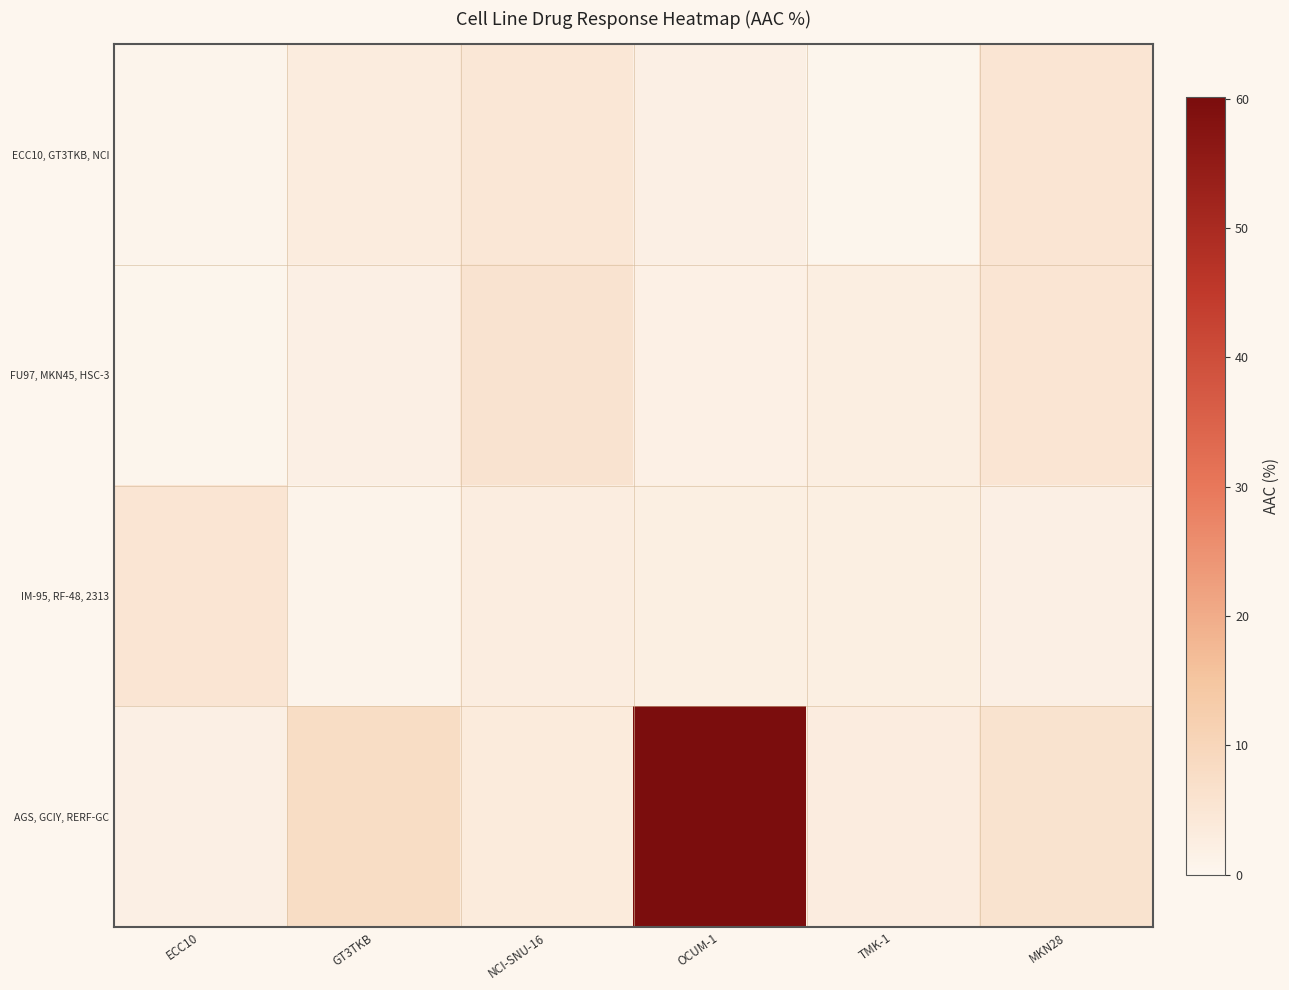

Reading left to right, transcribe all the data shown in this chart.

ECC10, GT3TKB, NCI: ECC10=0.7	GT3TKB=3.3	NCI-SNU-16=4.5	OCUM-1=2.0	TMK-1=0.4	MKN28=5.3
FU97, MKN45, HSC-3: ECC10=0.3	GT3TKB=2.1	NCI-SNU-16=5.7	OCUM-1=1.8	TMK-1=2.5	MKN28=5.2
IM-95, RF-48, 2313: ECC10=5.2	GT3TKB=0.8	NCI-SNU-16=2.8	OCUM-1=2.2	TMK-1=2.3	MKN28=1.9
AGS, GCIY, RERF-GC: ECC10=1.9	GT3TKB=7.8	NCI-SNU-16=3.4	OCUM-1=60.1	TMK-1=3.0	MKN28=6.0